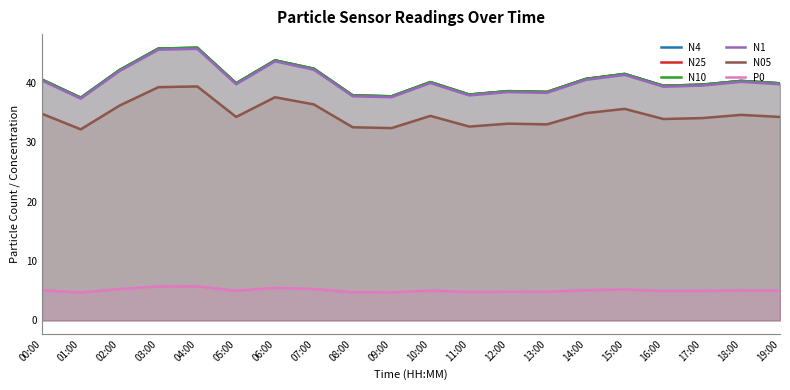

Which label corresponds to the smallest value in the chart?

01:00